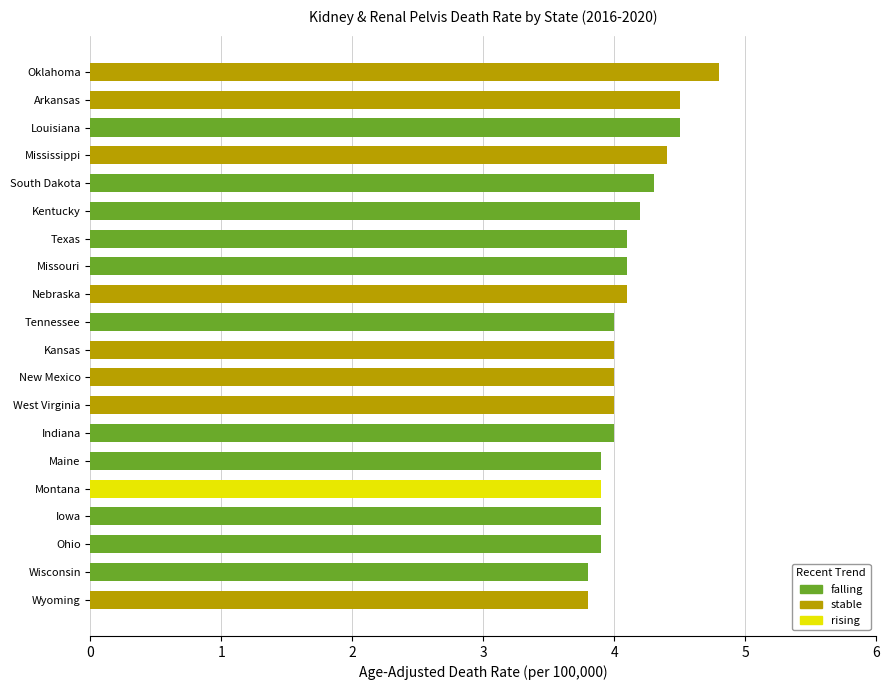

At how many categories does at least one series exceed 0?

20